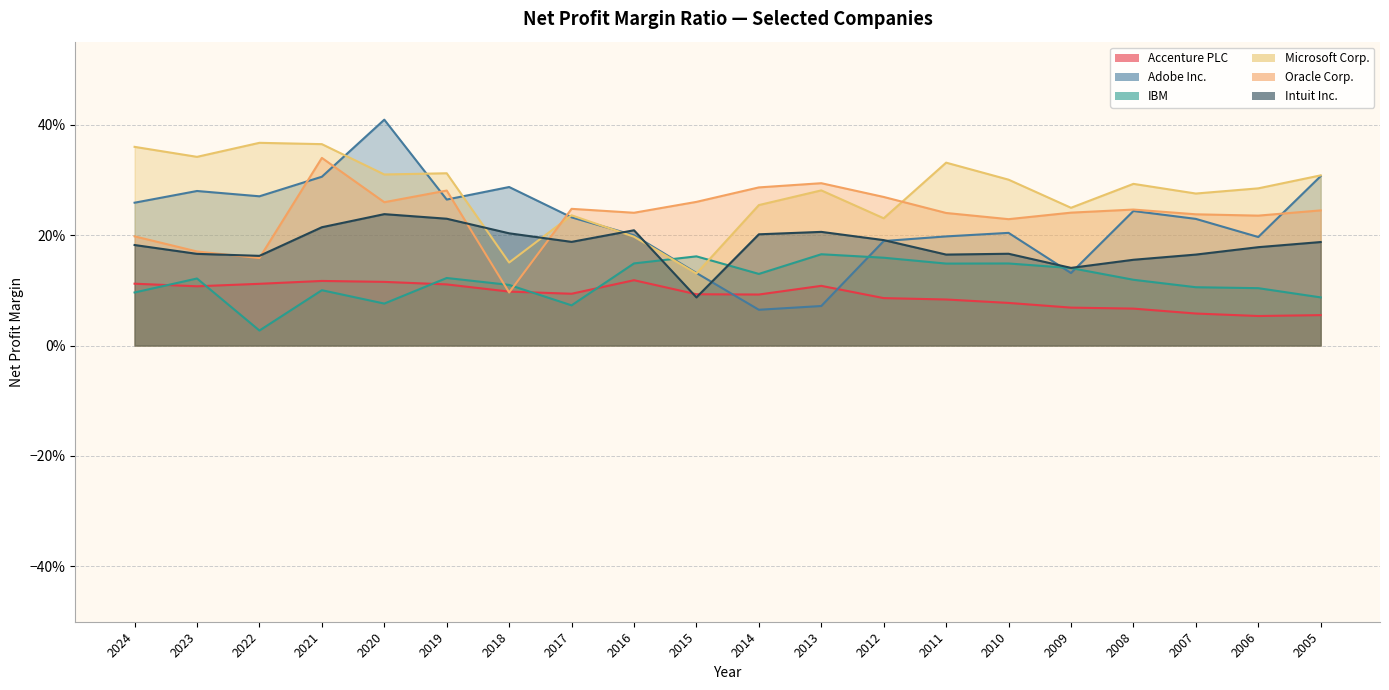

Reading left to right, transcribe all the data shown in this chart.

Accenture PLC: 0.1	0.1	0.1	0.1	0.1	0.1	0.1	0.1	0.1	0.1	0.1	0.1	0.1	0.1	0.1	0.1	0.1	0.1	0.1	0.1
Adobe Inc.: 0.3	0.3	0.3	0.3	0.4	0.3	0.3	0.2	0.2	0.1	0.1	0.1	0.2	0.2	0.2	0.1	0.2	0.2	0.2	0.3
IBM: 0.1	0.1	0.0	0.1	0.1	0.1	0.1	0.1	0.1	0.2	0.1	0.2	0.2	0.1	0.1	0.1	0.1	0.1	0.1	0.1
Microsoft Corp.: 0.4	0.3	0.4	0.4	0.3	0.3	0.2	0.2	0.2	0.1	0.3	0.3	0.2	0.3	0.3	0.2	0.3	0.3	0.3	0.3
Oracle Corp.: 0.2	0.2	0.2	0.3	0.3	0.3	0.1	0.2	0.2	0.3	0.3	0.3	0.3	0.2	0.2	0.2	0.2	0.2	0.2	0.2
Intuit Inc.: 0.2	0.2	0.2	0.2	0.2	0.2	0.2	0.2	0.2	0.1	0.2	0.2	0.2	0.2	0.2	0.1	0.2	0.2	0.2	0.2